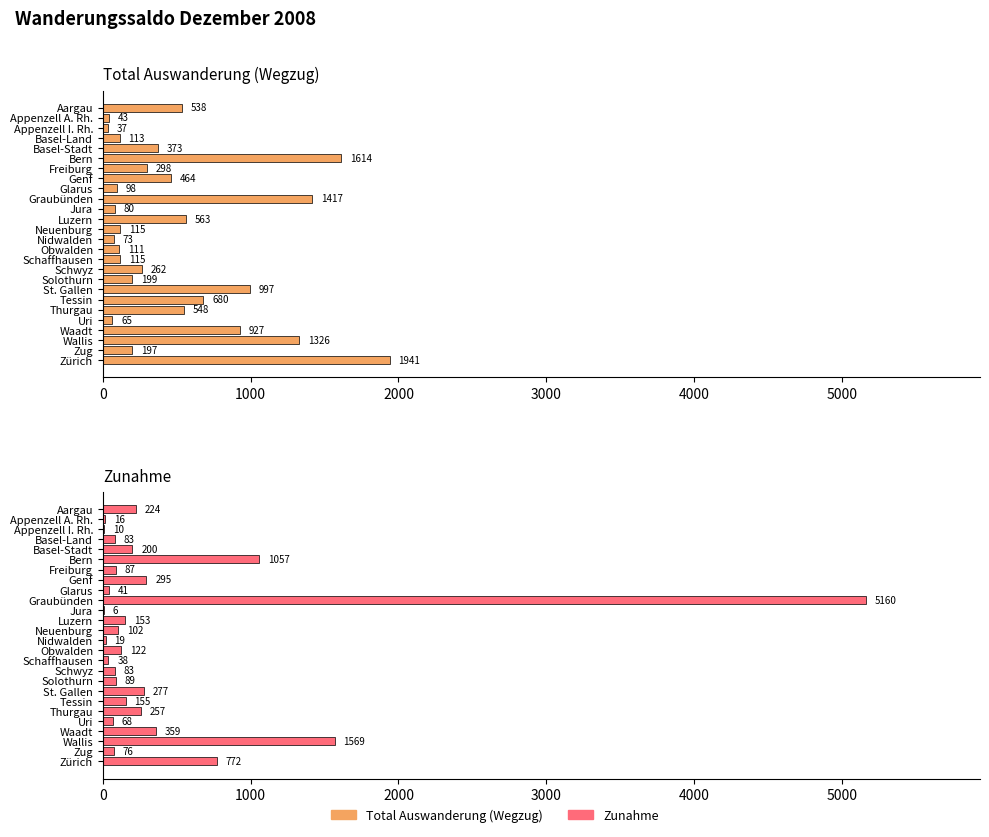

Reading right to left, extract all data points from this chart.

Total Auswanderung (Wegzug): 1941	197	1326	927	65	548	680	997	199	262	115	111	73	115	563	80	1417	98	464	298	1614	373	113	37	43	538
Zunahme: 772	76	1569	359	68	257	155	277	89	83	38	122	19	102	153	6	5160	41	295	87	1057	200	83	10	16	224